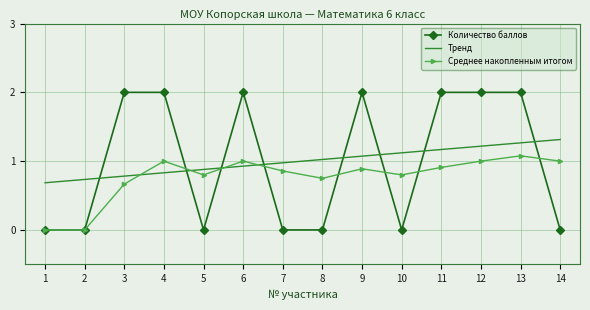

List the series in order of their peak value, lowest first.

Среднее накопленным итогом, Тренд, Количество баллов